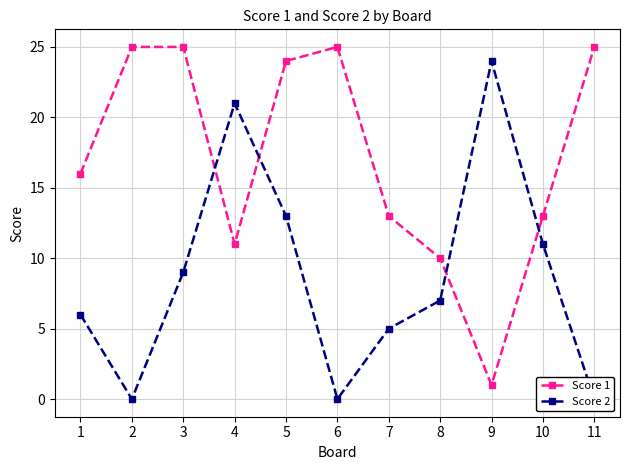

How many times do Score 2 and Score 1 cross each other?

4